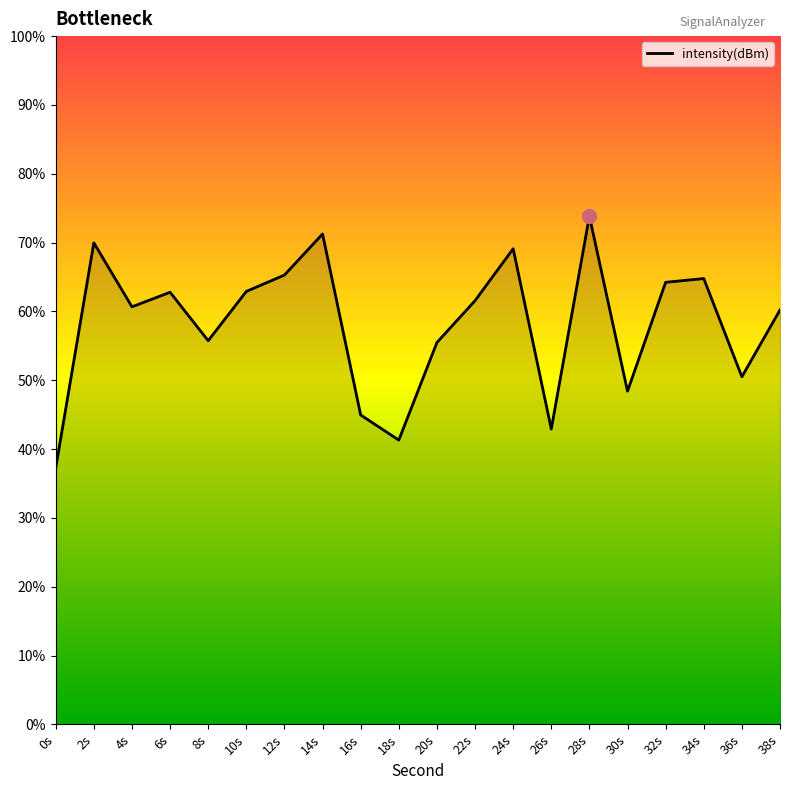

What position from the left is 36s?

19